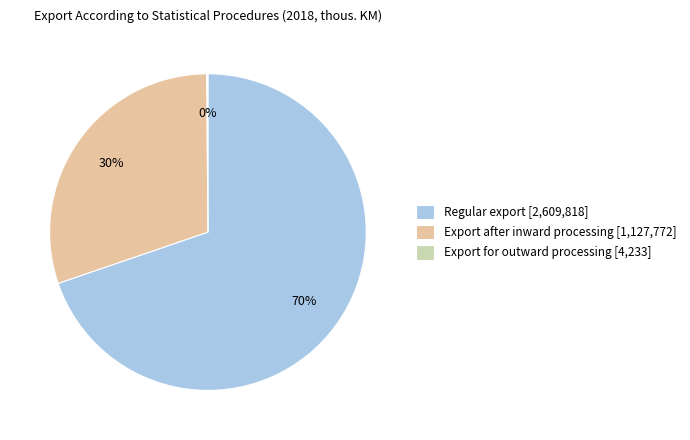

What is the largest slice in the pie chart?

Regular export